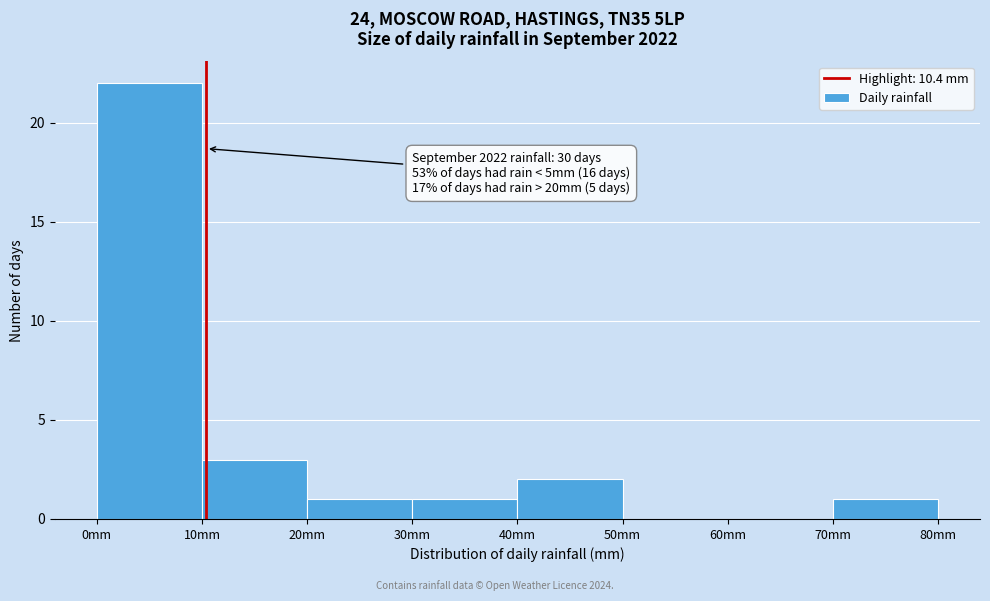

Which range on the x-axis has the tallest bar?

0 to 10